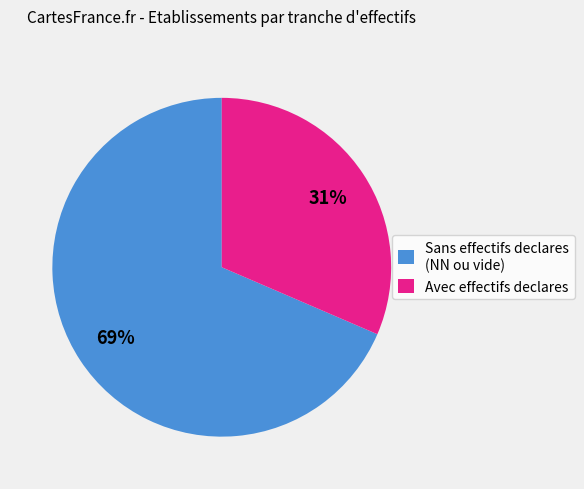

Between Sans effectifs declares (NN ou vide) and Avec effectifs declares, which is larger?

Sans effectifs declares (NN ou vide)